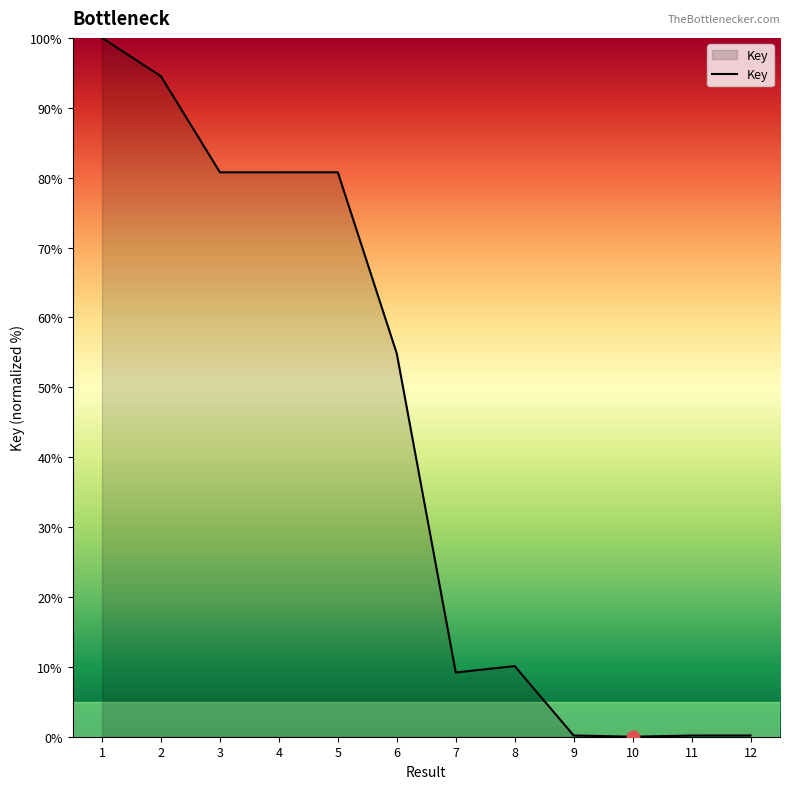

What is the change in value from 8 to 12?

-9.9